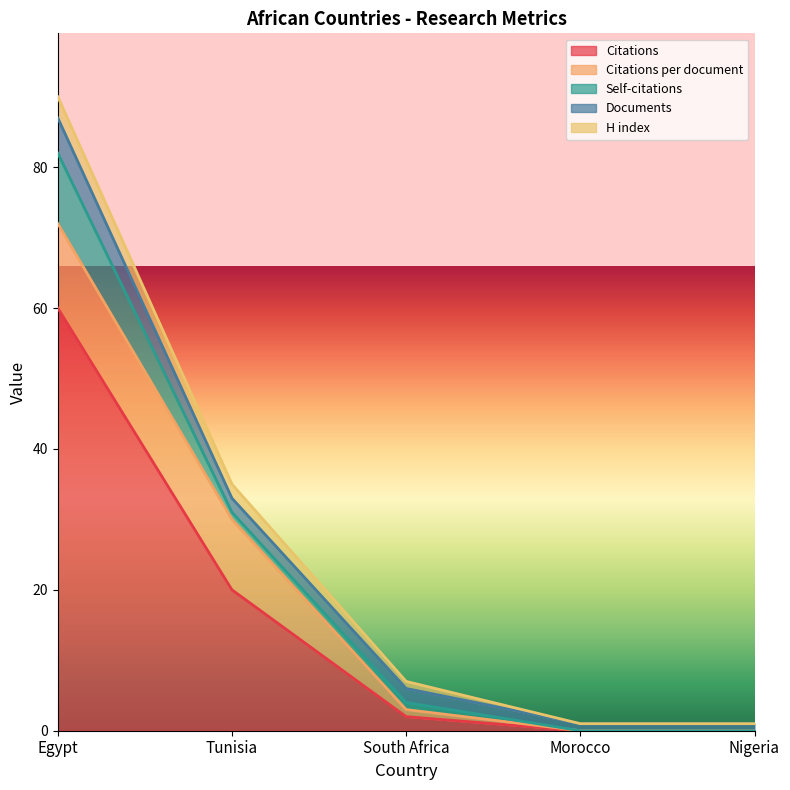

What is the label of the 3rd point from the right?

South Africa